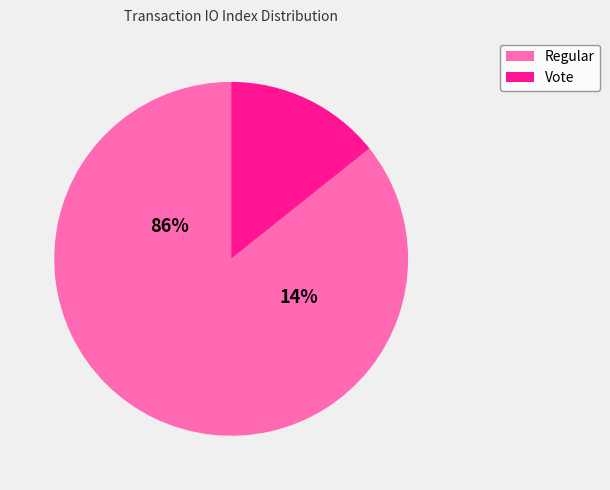

How many segments does this pie chart have?

2